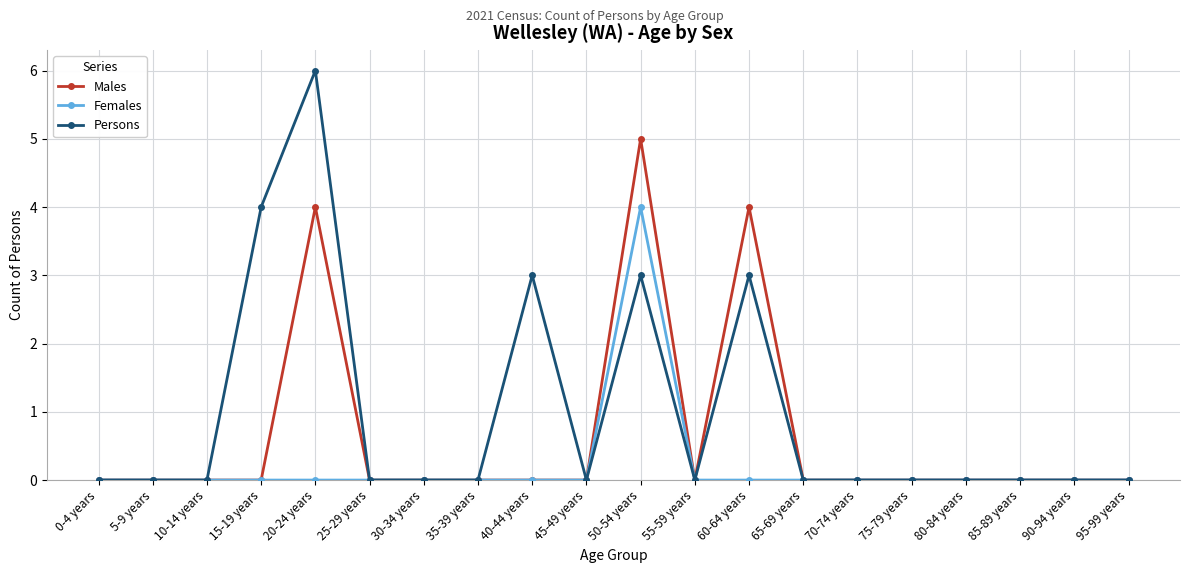

True or false: Males has a value of 4 at 60-64 years.

True